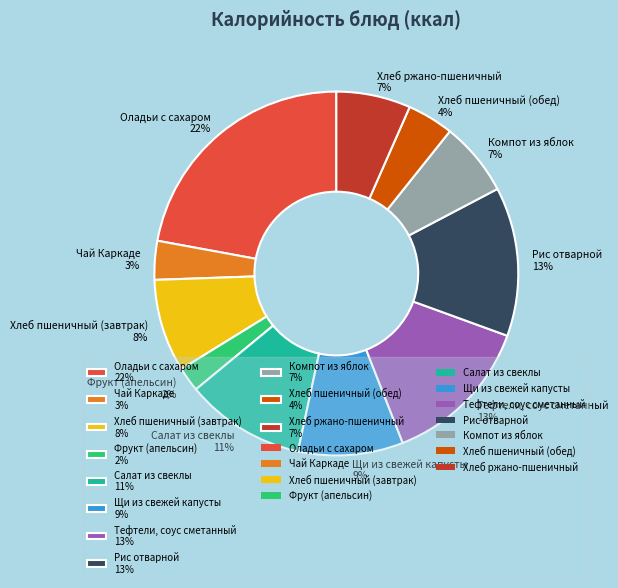

Do Тефтели, соус сметанный 13% and Чай Каркаде 3% together represent more than half of the pie?

No